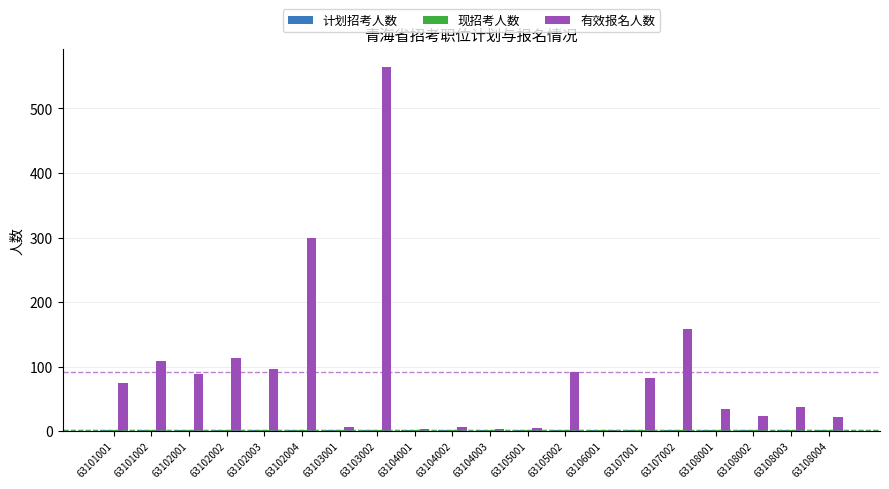

Which series changed the most between 63105002 and 63108002?

有效报名人数